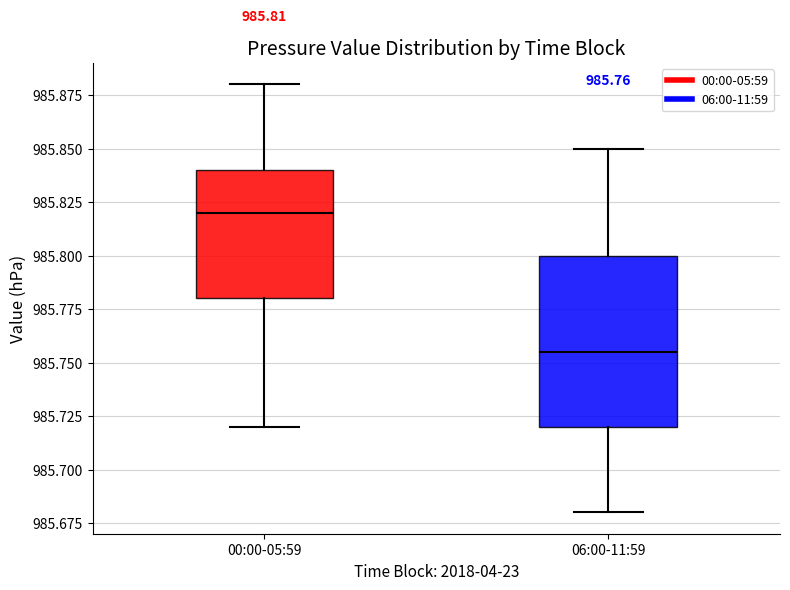

Comparing the boxes themselves (not the whiskers), which one is the tallest?

06:00-11:59